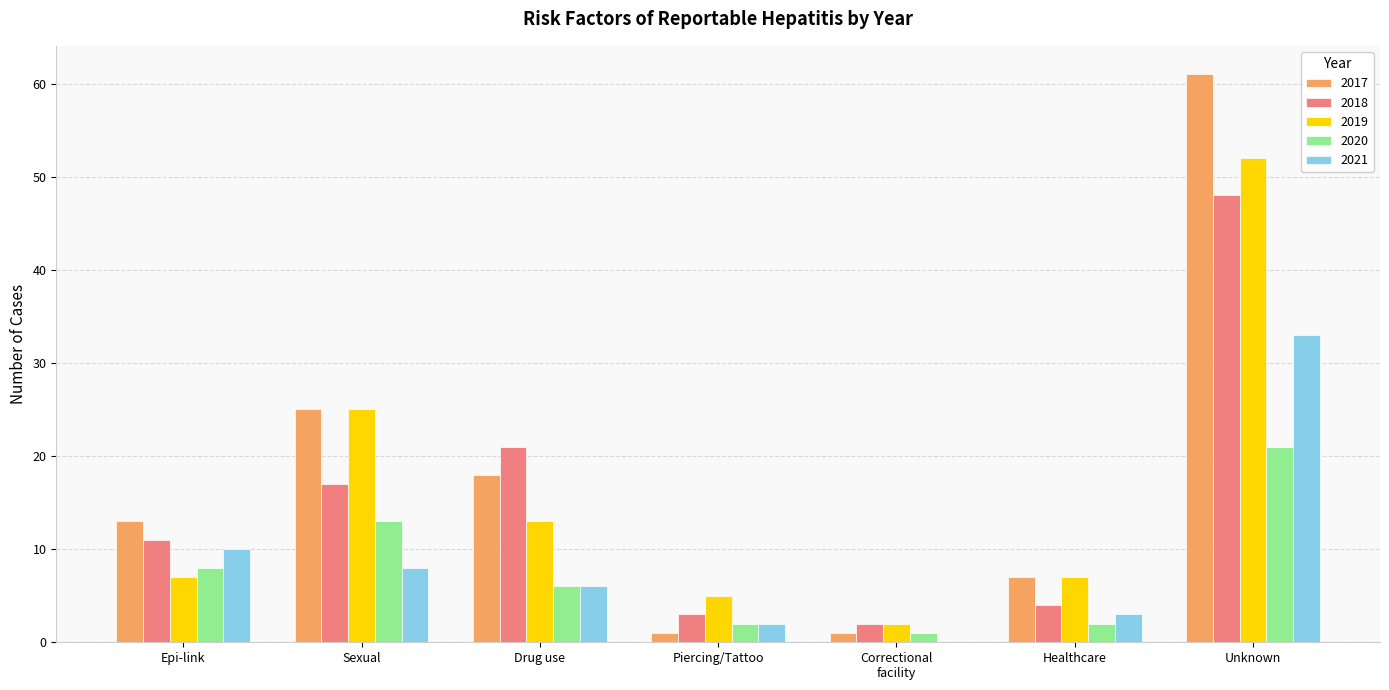

How many categories are shown in the chart?

7